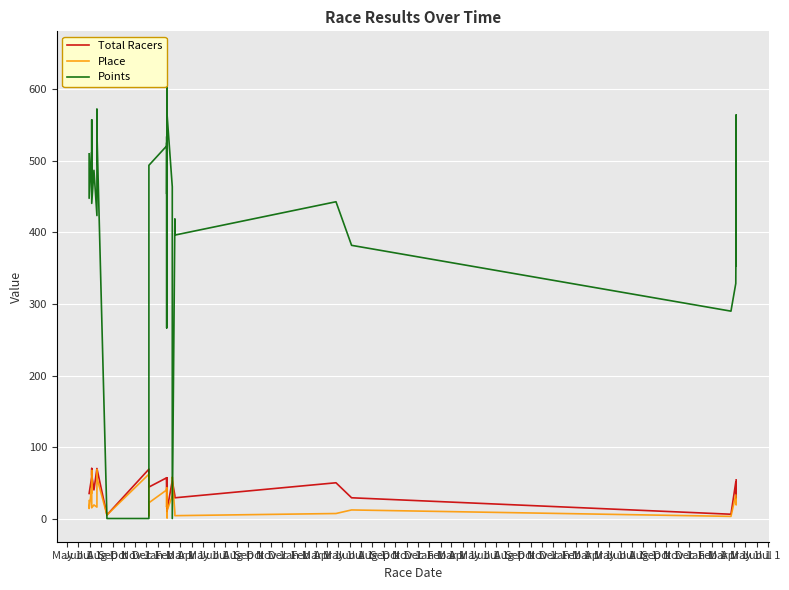

Which series has the largest total across all categories?

Points